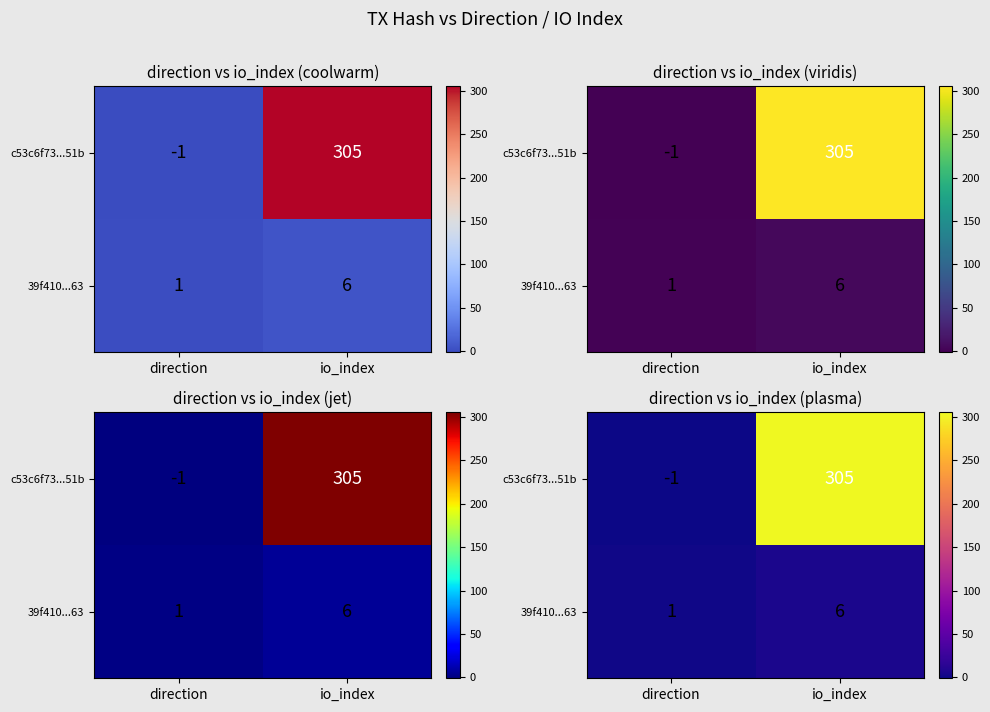

Which series has the largest total across all categories?

c53c6f73...51b